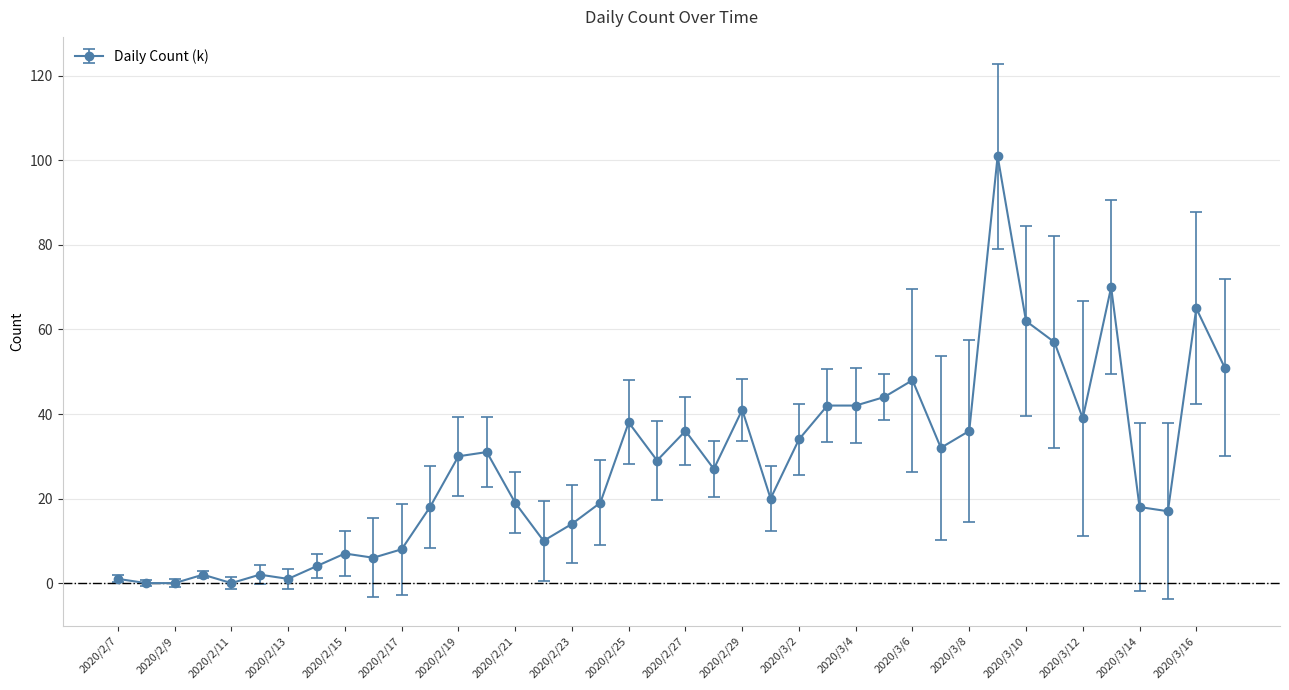

What is the maximum value shown in the chart?

101